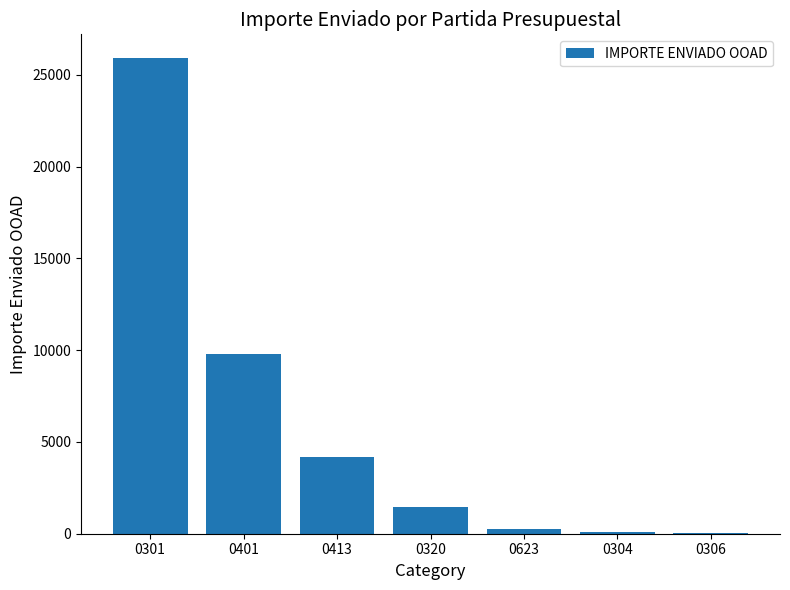

Is it true that the value at 0320 is 2398.5?

False